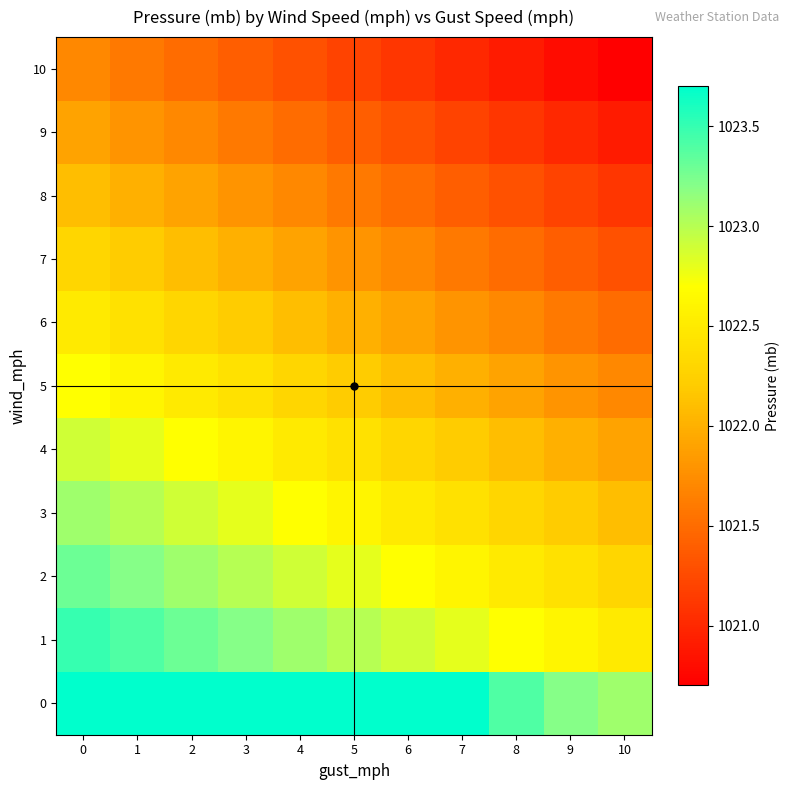

How many distinct data groups are displayed?

11